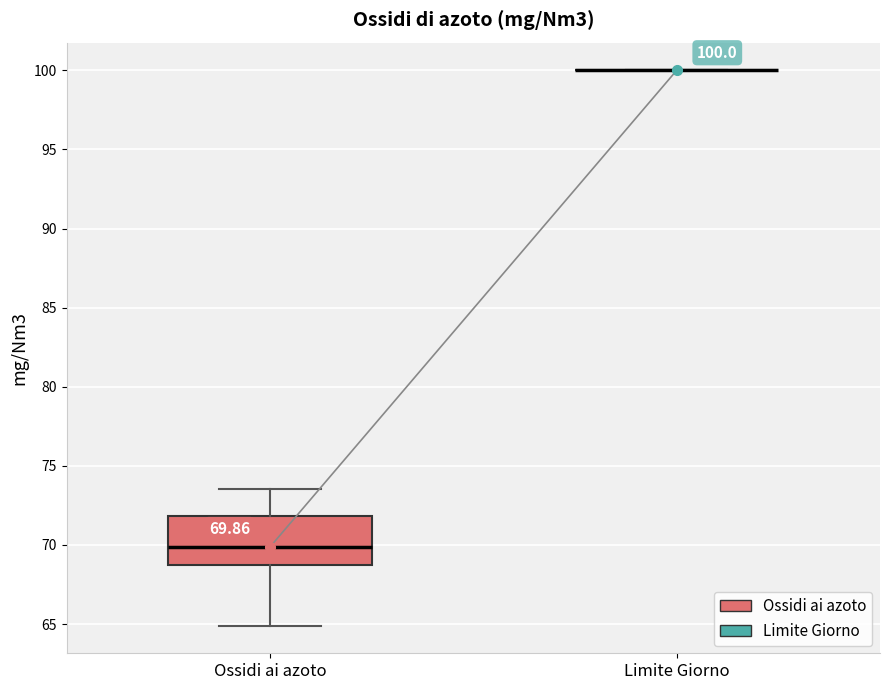

Comparing the boxes themselves (not the whiskers), which one is the tallest?

Ossidi ai azoto